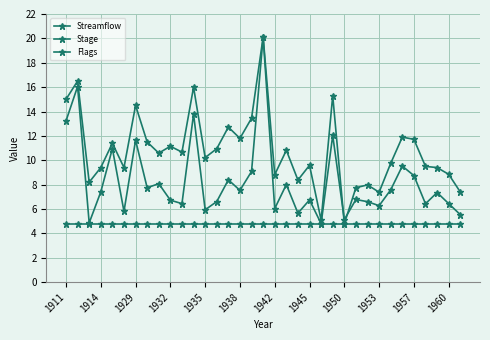

How many distinct data groups are displayed?

3